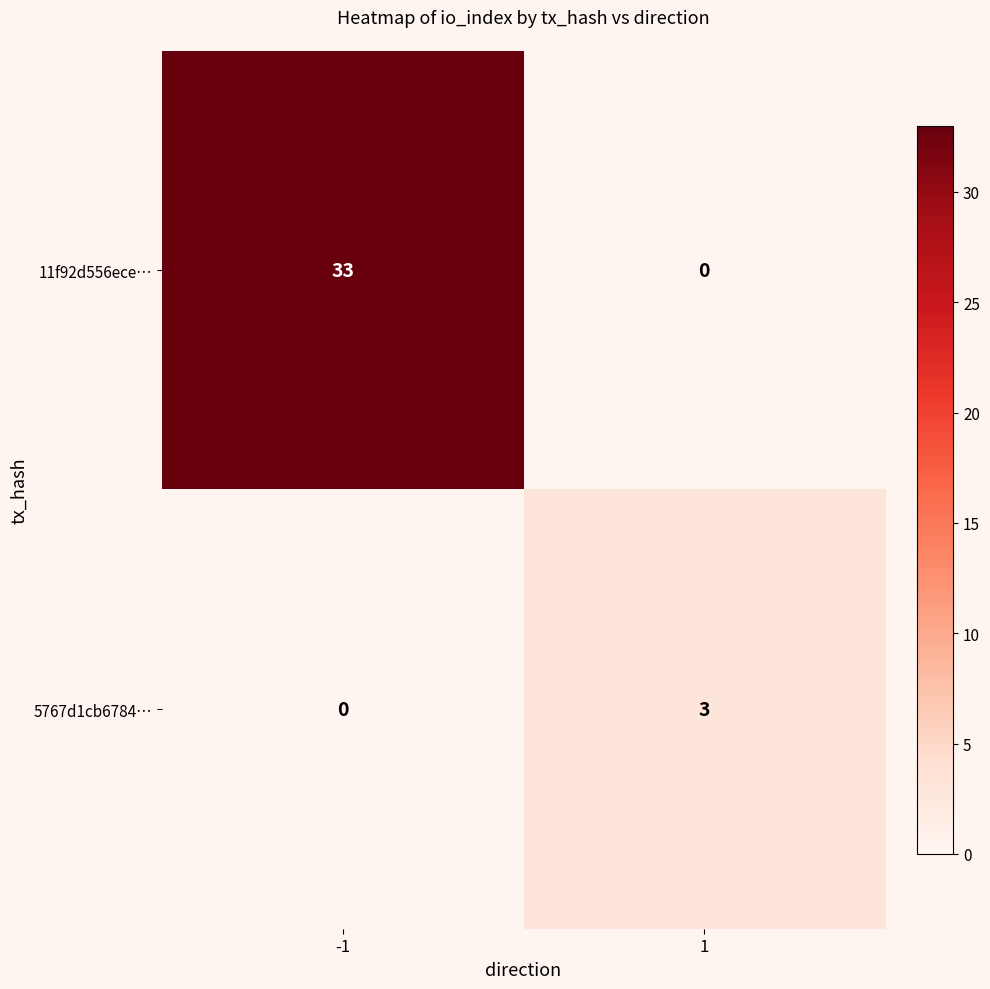

How many values in 5767d1cb6784… are above zero?

1